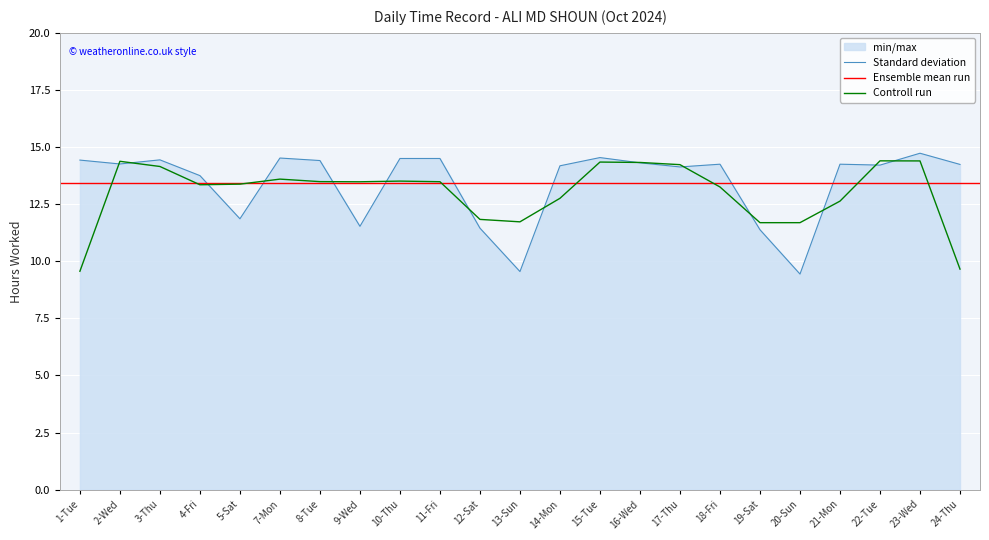

What is the difference between the maximum and minimum values?

5.3